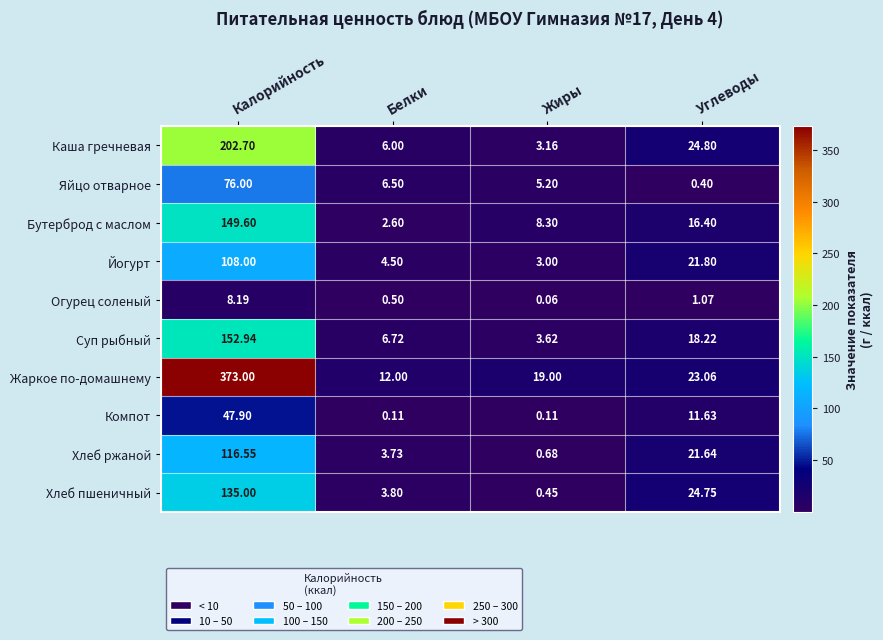

Rank the series by their maximum value, from highest to lowest.

Жаркое по-домашнему, Каша гречневая, Суп рыбный, Бутерброд с маслом, Хлеб пшеничный, Хлеб ржаной, Йогурт, Яйцо отварное, Компот, Огурец соленый